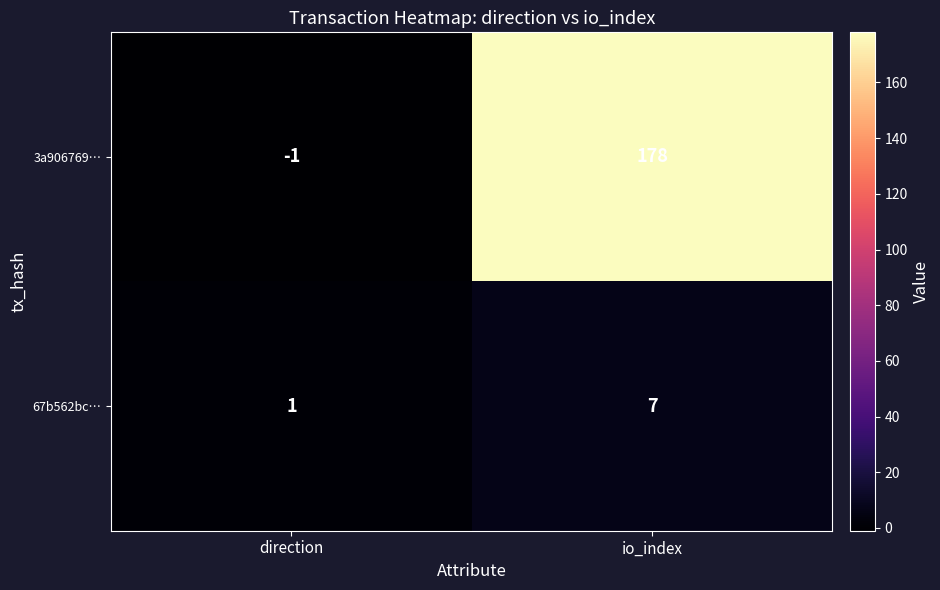

What is the maximum value shown in the chart?

178